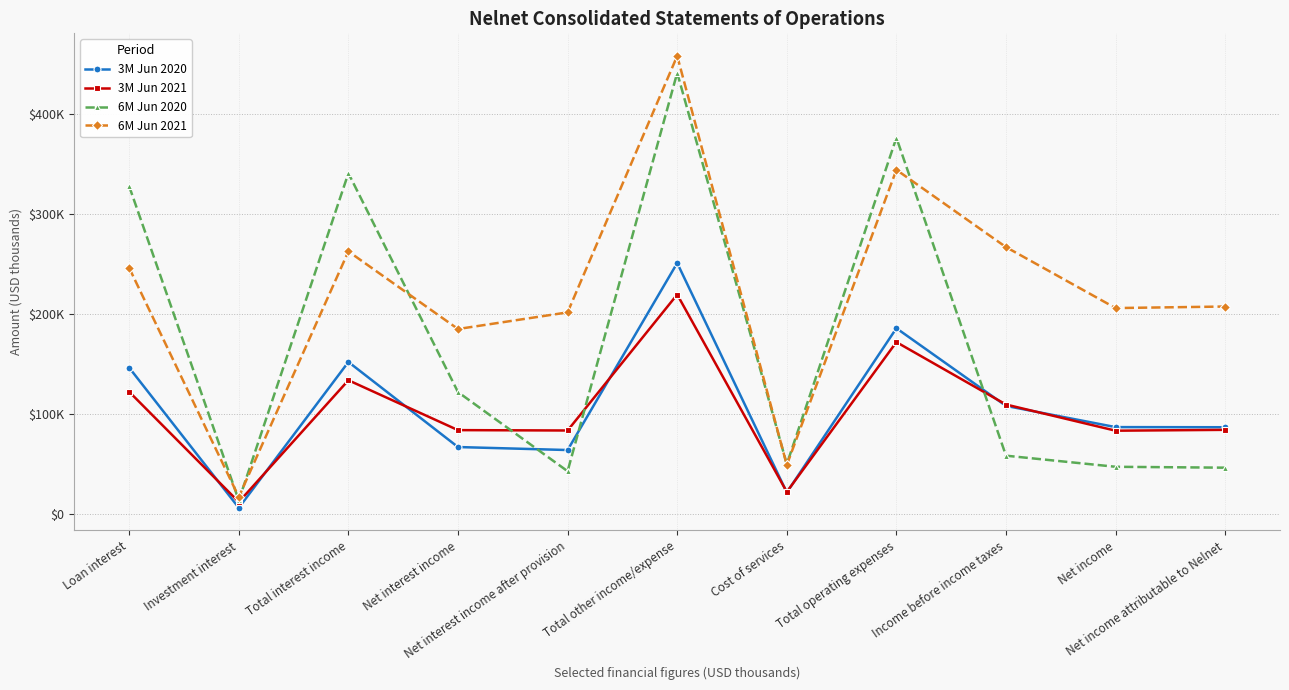

What is the sum of all 6M Jun 2021 values?

2444090